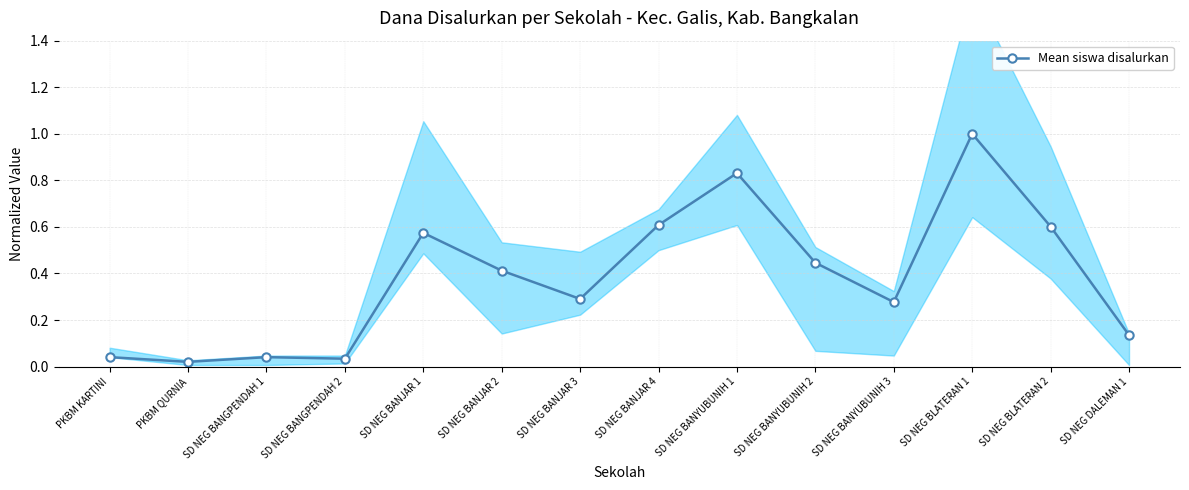

True or false: the data has more than 1 interior local peaks.

True